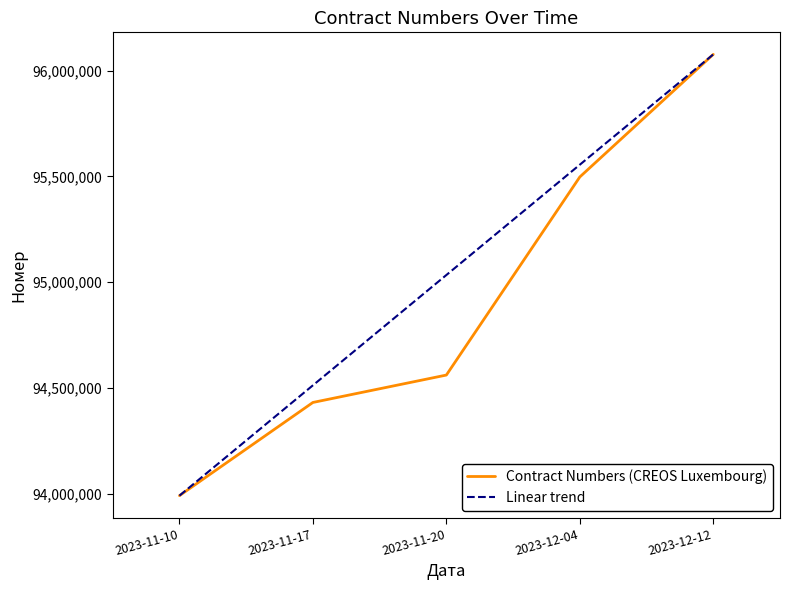

True or false: Linear trend has more than 1 points higher than both neighbors.

False